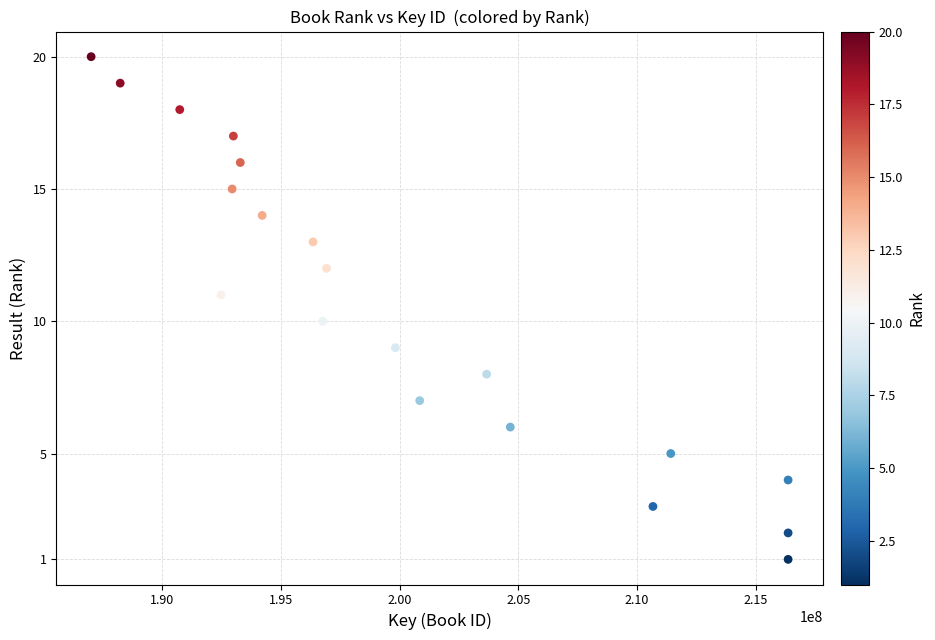

What is the range of Y values (max minus min)?

19